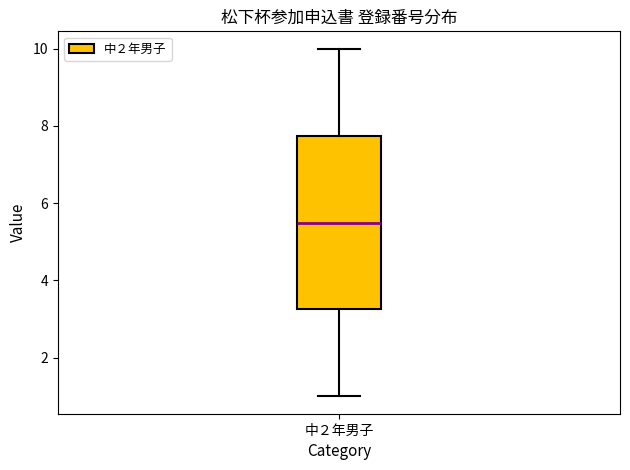

Where is the lower edge of the box for 中２年男子 on the y-axis? The values are not printed on the chart, so give them approximately, as read against the axis.

3.2